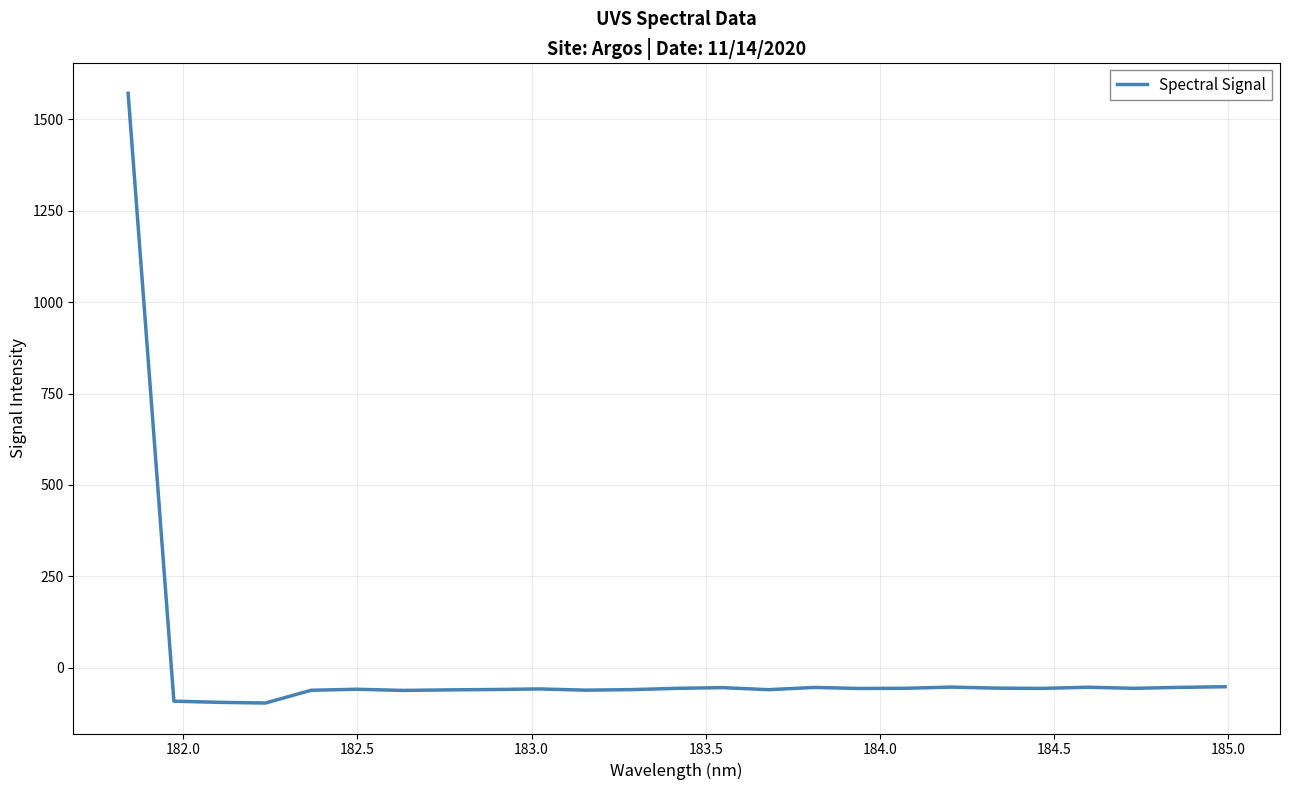

What is the difference between the maximum and minimum values?

1667.6